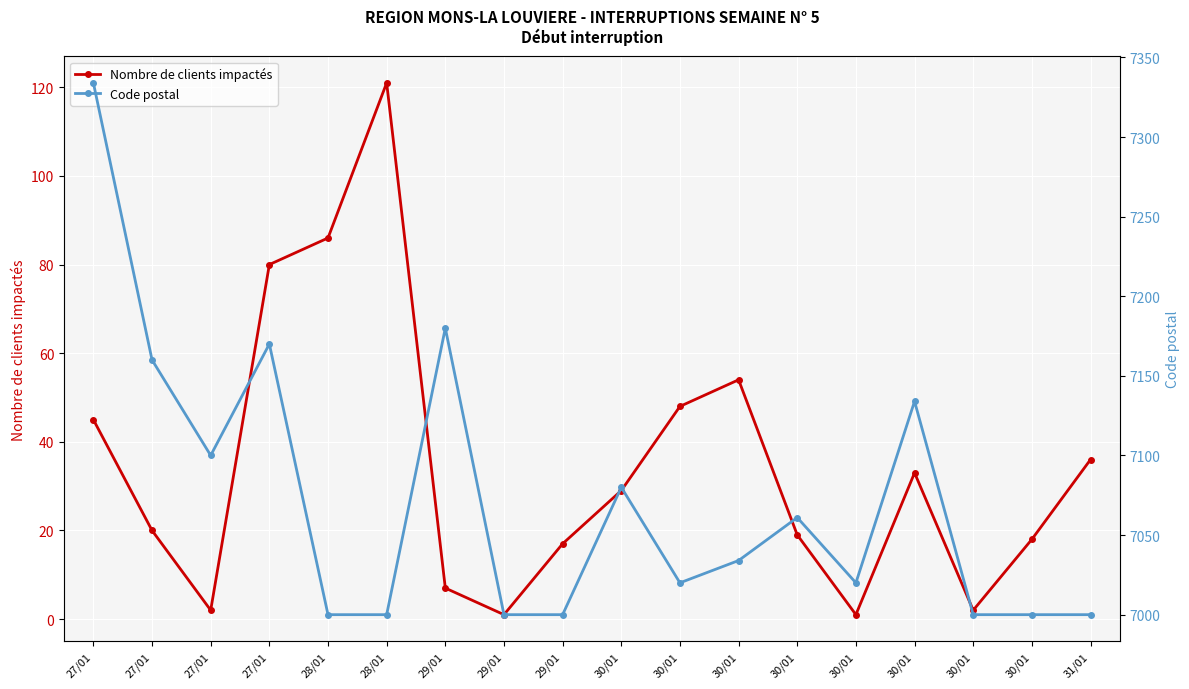

Where does the Nombre de clients impactés series first go above 29?

27/01